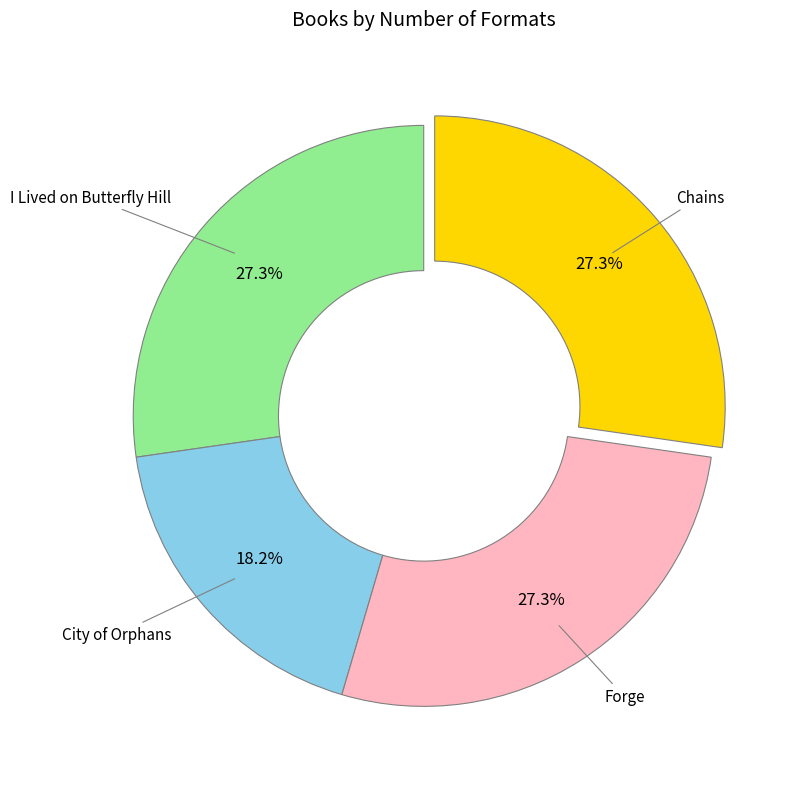

Does any single category account for the majority?

No